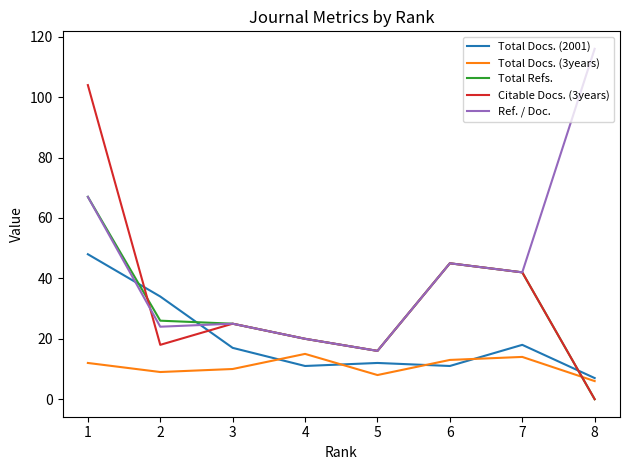

True or false: Total Docs. (3years) and Citable Docs. (3years) intersect in this chart.

True